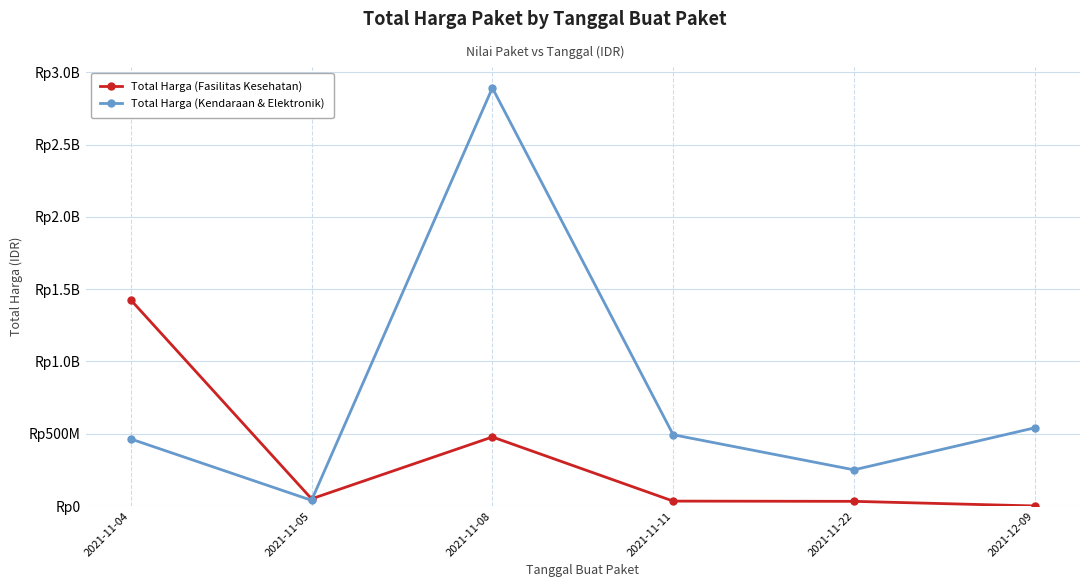

In Total Harga (Fasilitas Kesehatan), how many points are lower than both neighbors (excluding endpoints)?

1